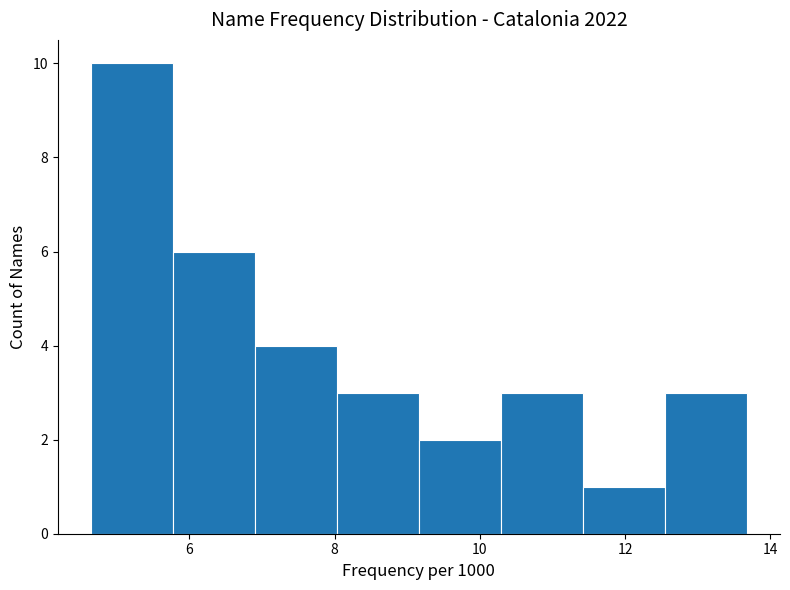

Reading left to right, transcribe this chart: for each bar, give the range it covers on the x-axis and its height. Neither the bar edges nor the heights are printed on the chart, so give them approximately, as read against the axes.

4.6 to 5.8: 10
5.8 to 7.0: 6
7.0 to 8.0: 4
8.0 to 9.2: 3
9.2 to 10.2: 2
10.2 to 11.4: 3
11.4 to 12.6: 1
12.6 to 13.6: 3